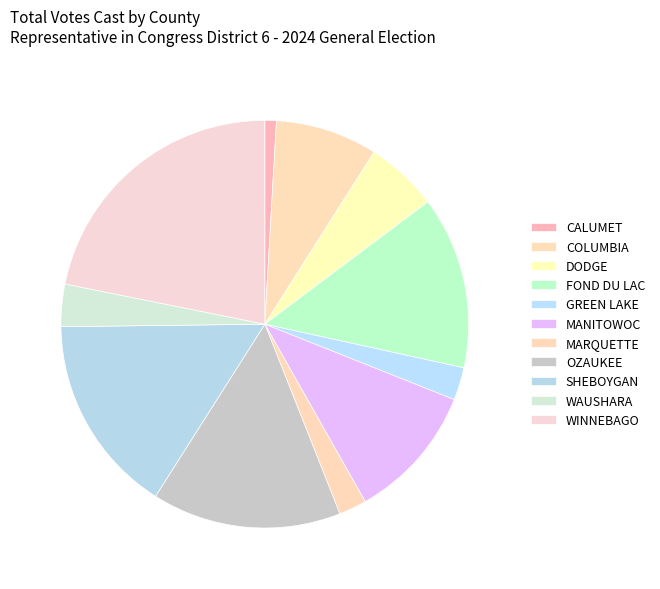

How many slices are in this pie chart?

11